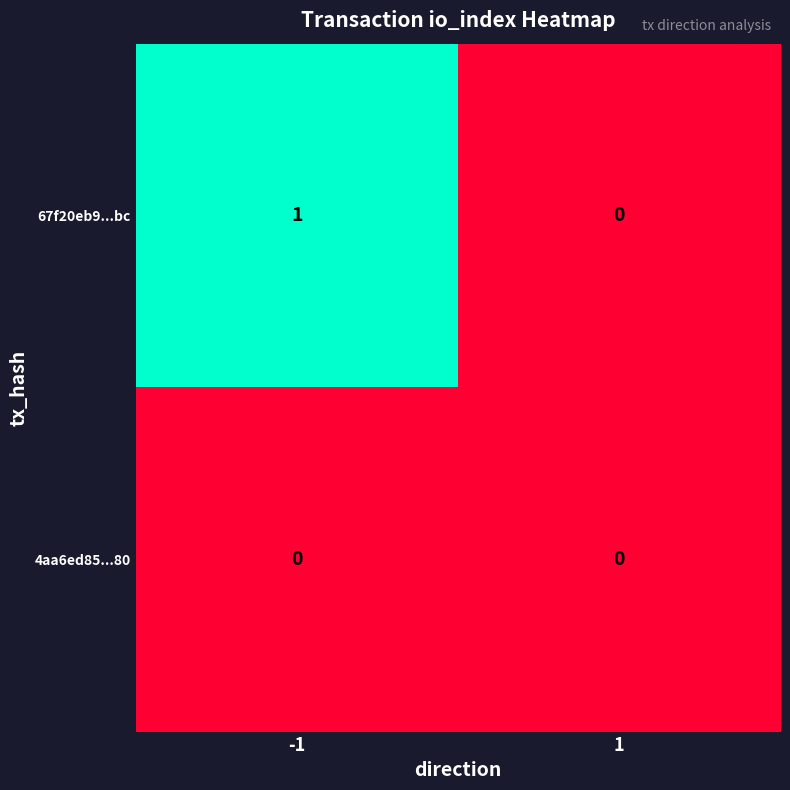

Between -1 and 1, which series saw the biggest shift?

67f20eb9...bc